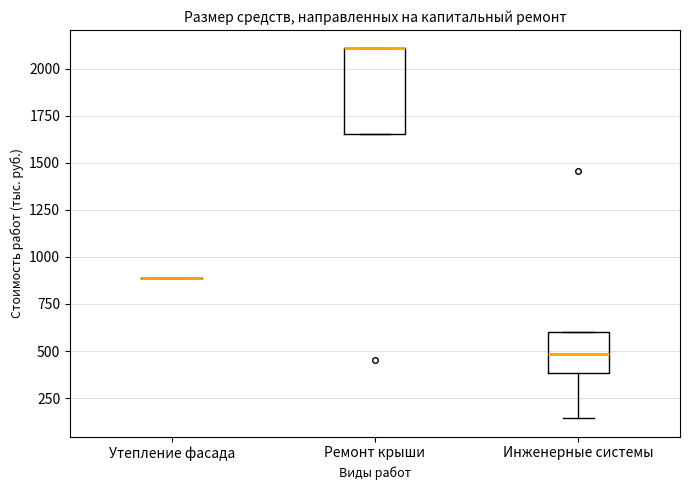

Reading left to right, read every box against the y-axis: the position of its median line, the range the box covers, and the ends of its whiskers. The values are not printed on the chart, so give them approximately, as read against the axis.

Утепление фасада: box collapsed to a line at 900, whiskers 900 to 900
Ремонт крыши: median 2100 (drawn on the box's upper edge), box 1650 to 2100, whiskers 1650 to 2100
Инженерные системы: median 500, box 400 to 600, whiskers 150 to 600